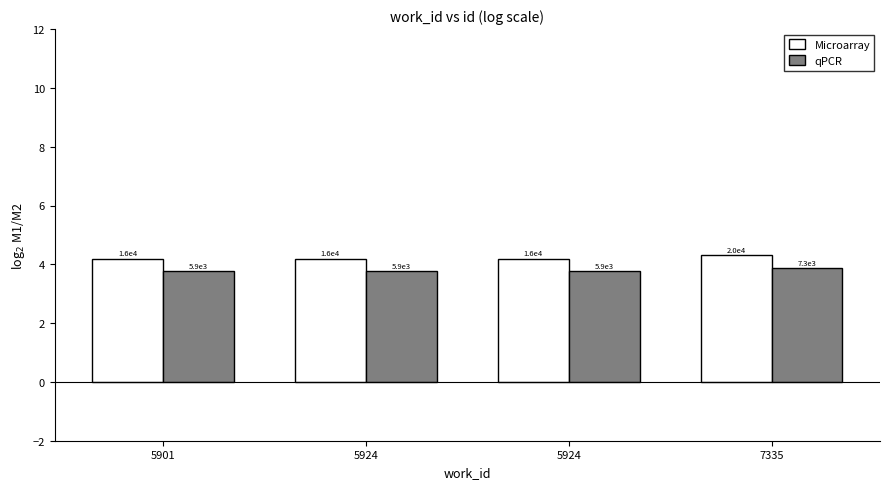

Are the bars horizontal?

No